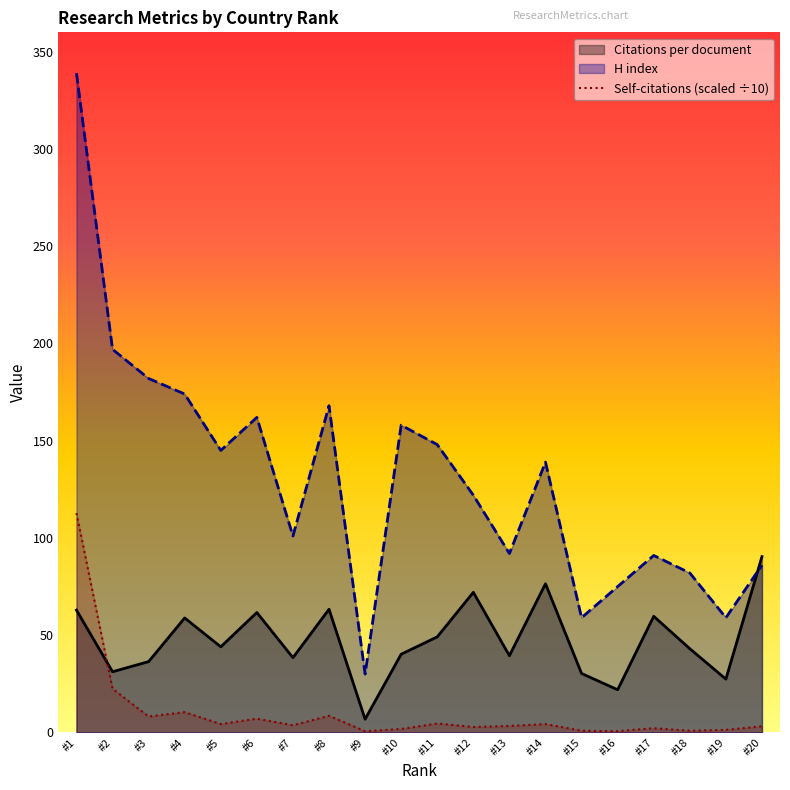

Rank the series by their maximum value, from highest to lowest.

H index, Self-citations (scaled ÷10), Citations per document